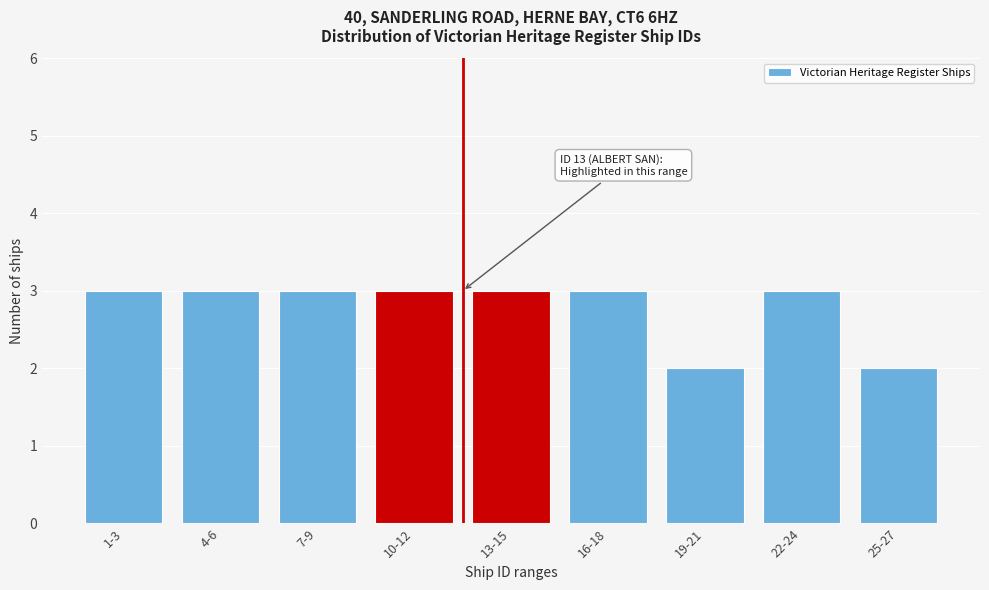

Reading right to left, list all the values displayed in this chart.

25-27=2	22-24=3	19-21=2	16-18=3	13-15=3	10-12=3	7-9=3	4-6=3	1-3=3